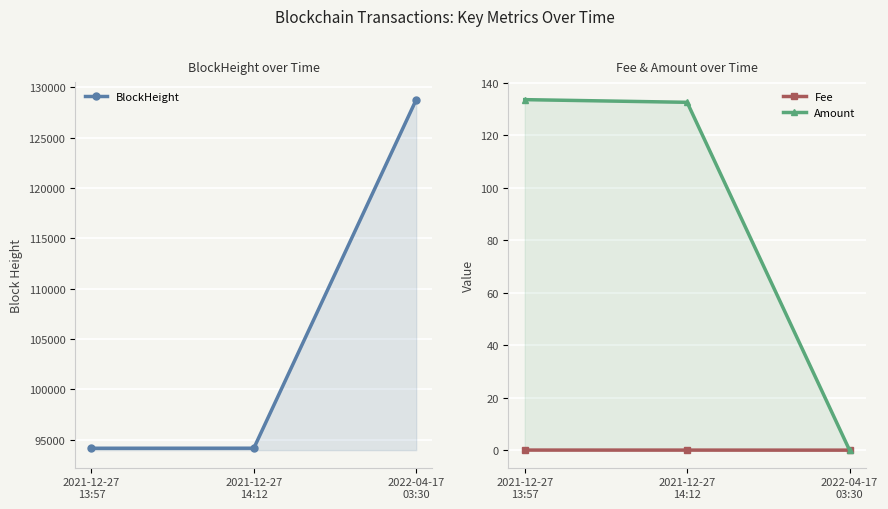

What is the label of the 3rd point from the right?

2021-12-27
13:57